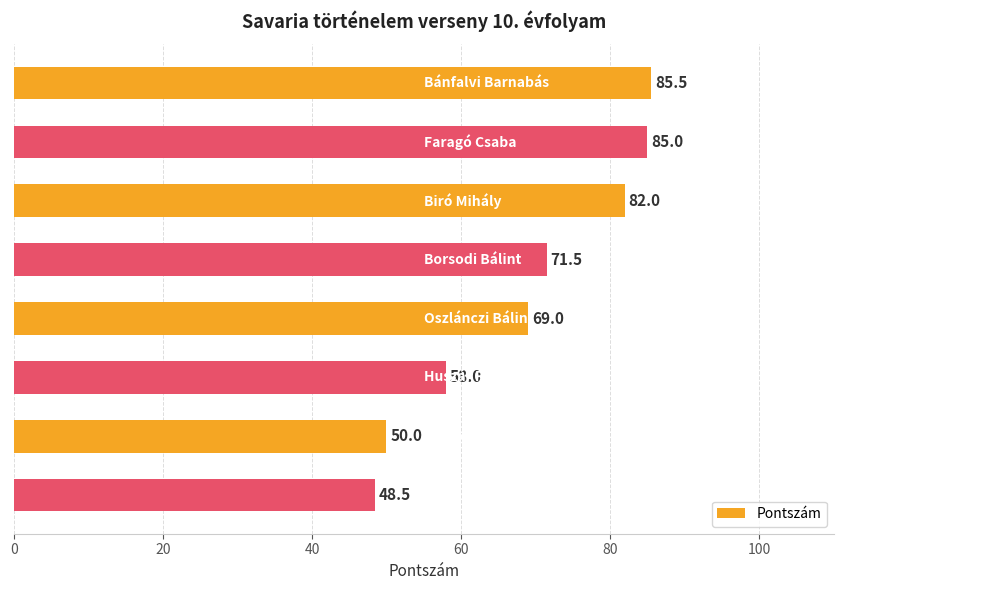

What is the average value?

68.7